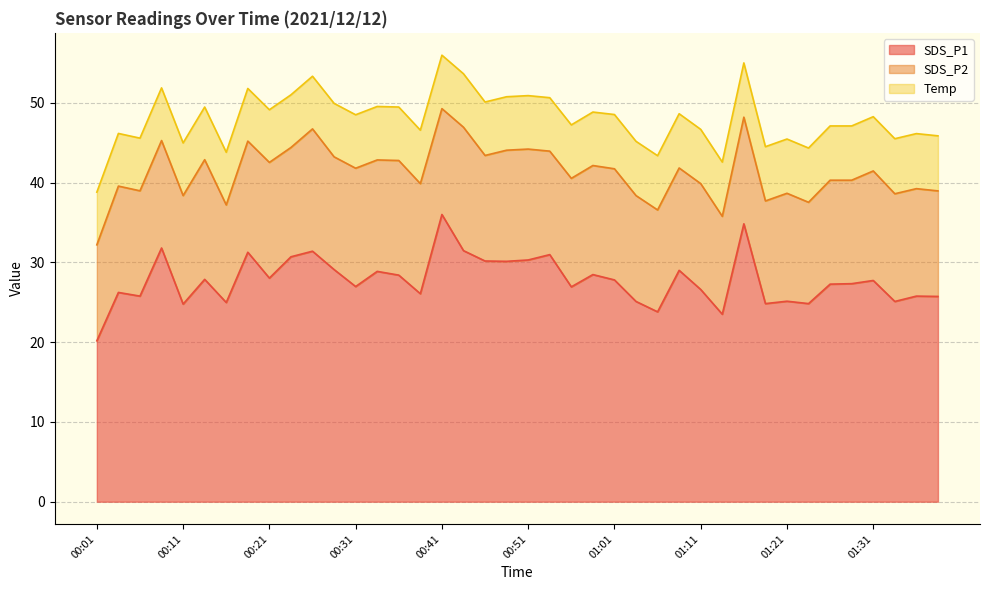

True or false: SDS_P2 has a value of 20.6 at 01:24.

False